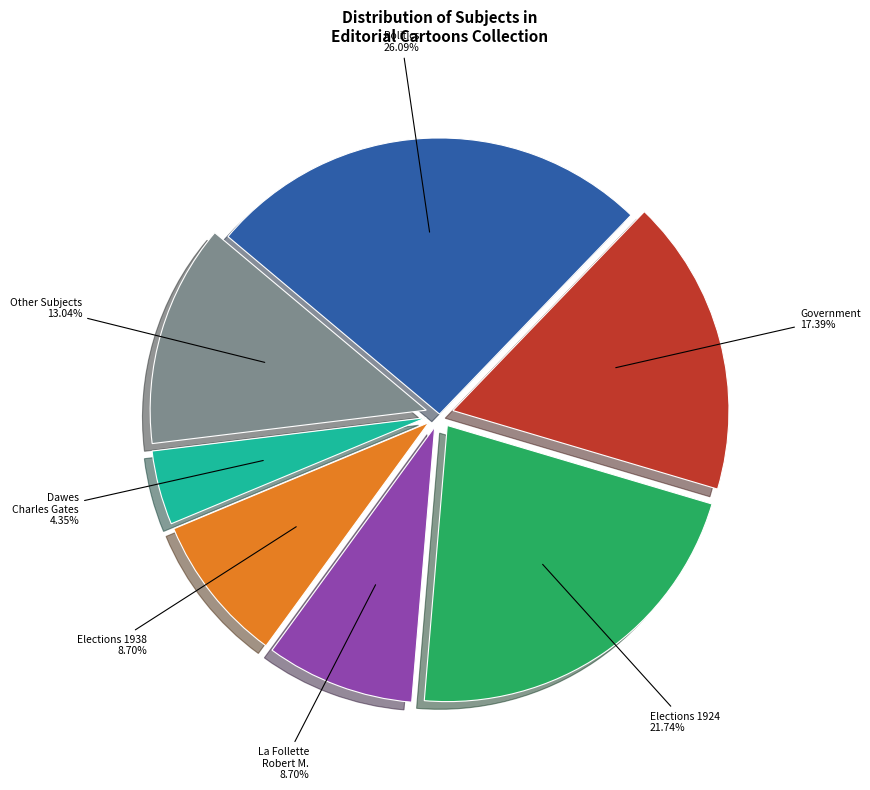

Is there any slice that represents more than half of the pie?

No